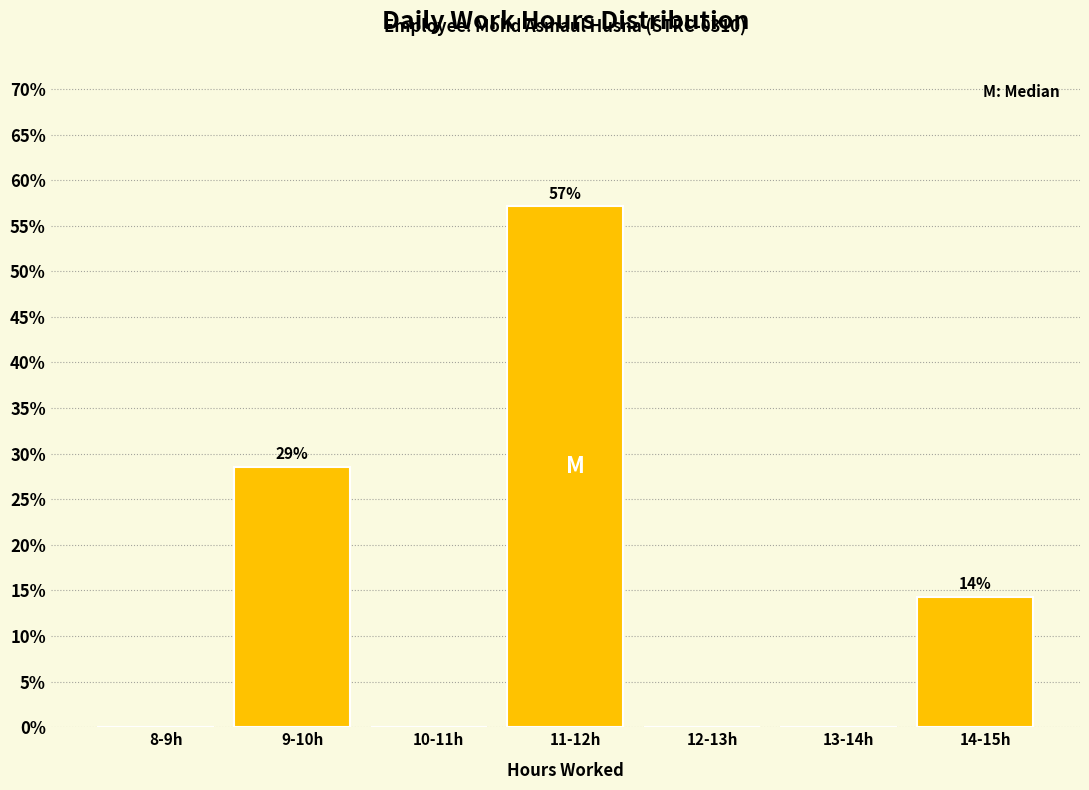

Reading right to left, transcribe all the data shown in this chart.

14-15h=14.3	13-14h=0.0	12-13h=0.0	11-12h=57.1	10-11h=0.0	9-10h=28.6	8-9h=0.0